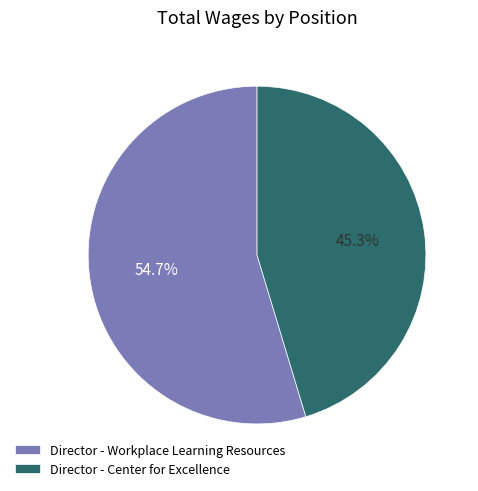

What is the largest slice in the pie chart?

Director - Workplace Learning Resources